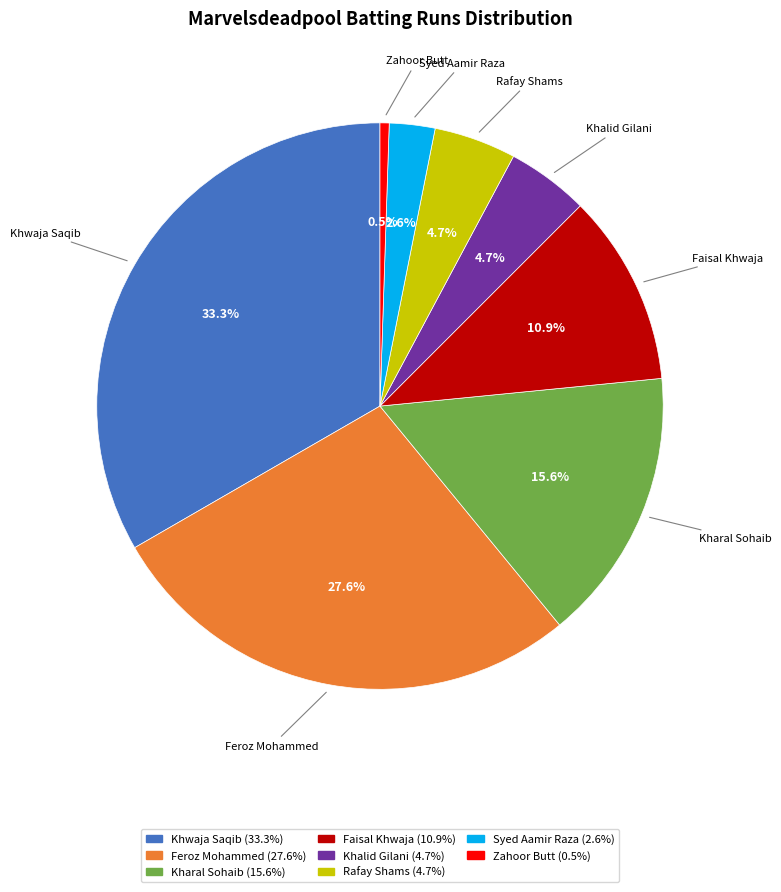

To the nearest percent, what percentage of the pie is Rafay Shams?

5%